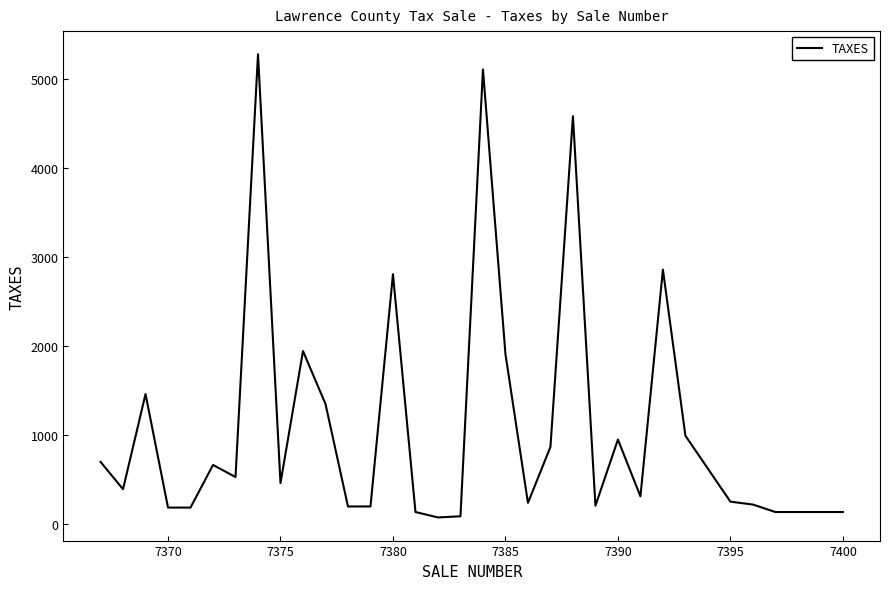

What is the maximum value shown in the chart?

5284.0